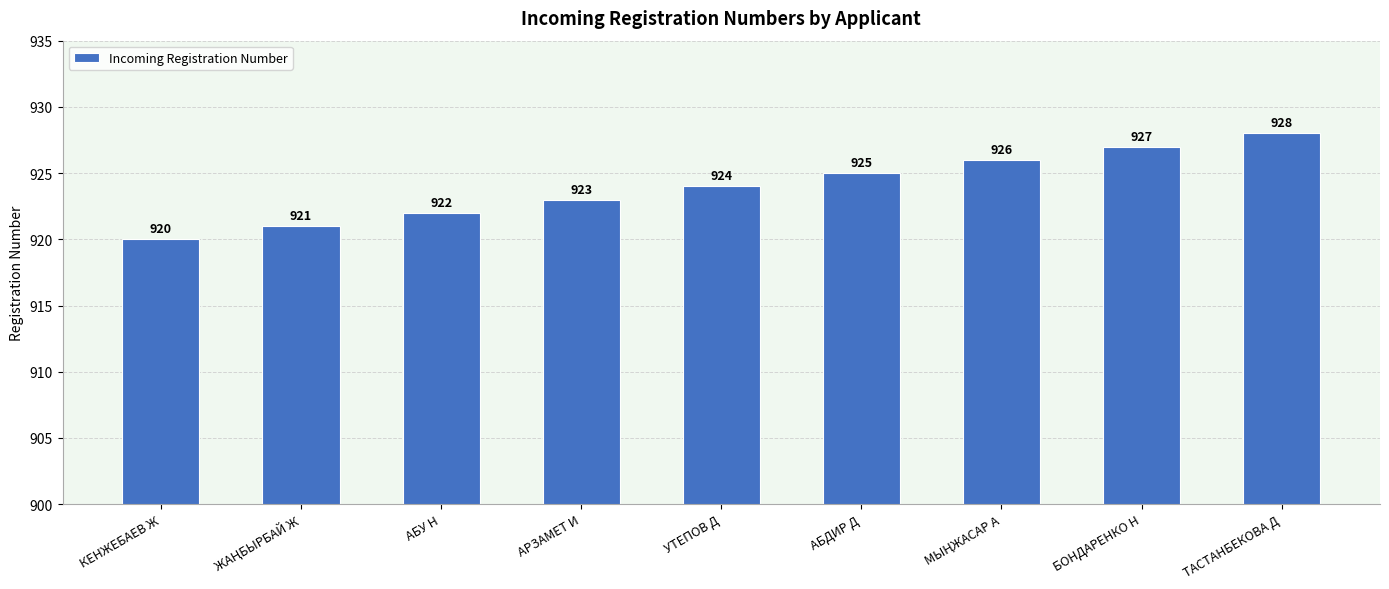

What is the sum of all values?

8316